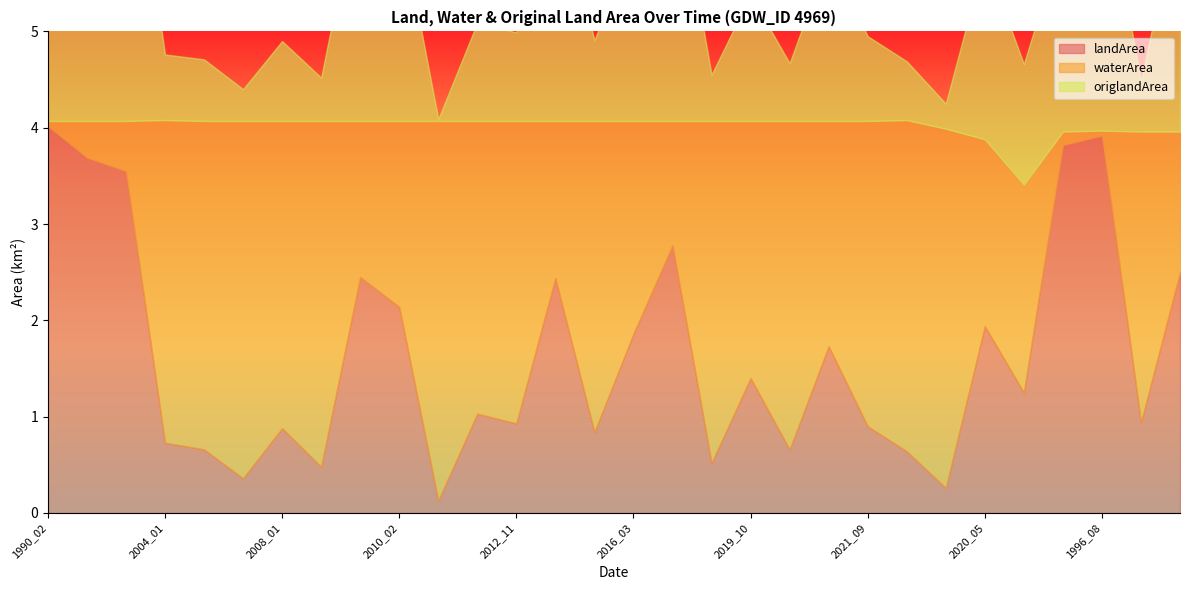

How many values in the landArea series are below 1?

14